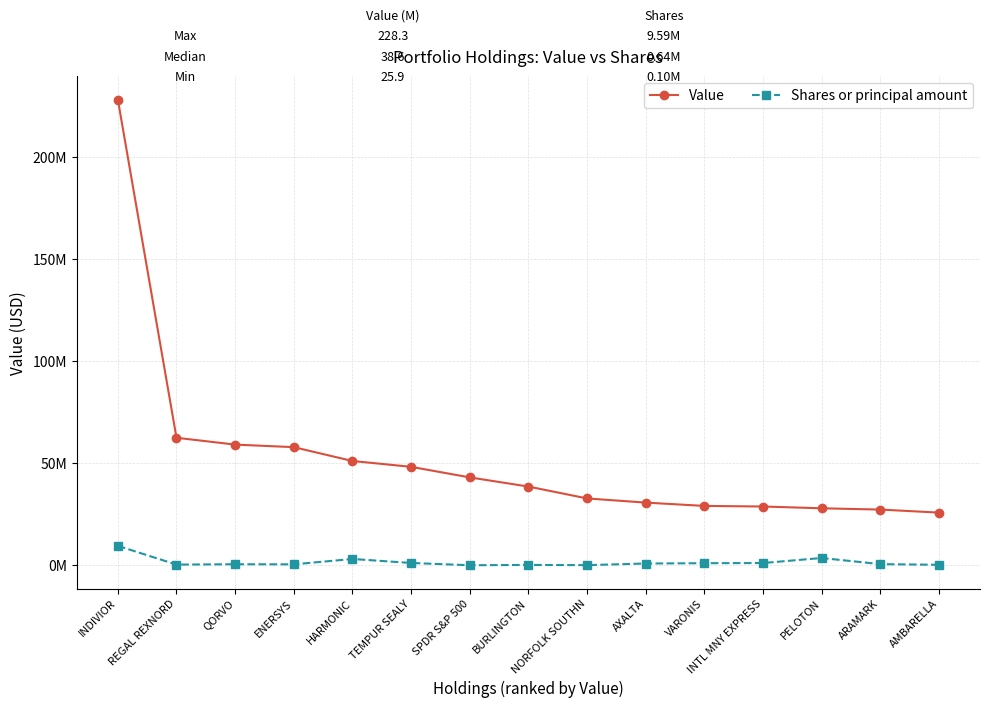

At QORVO, list the series in order from largest to smallest.

Value, Shares or principal amount